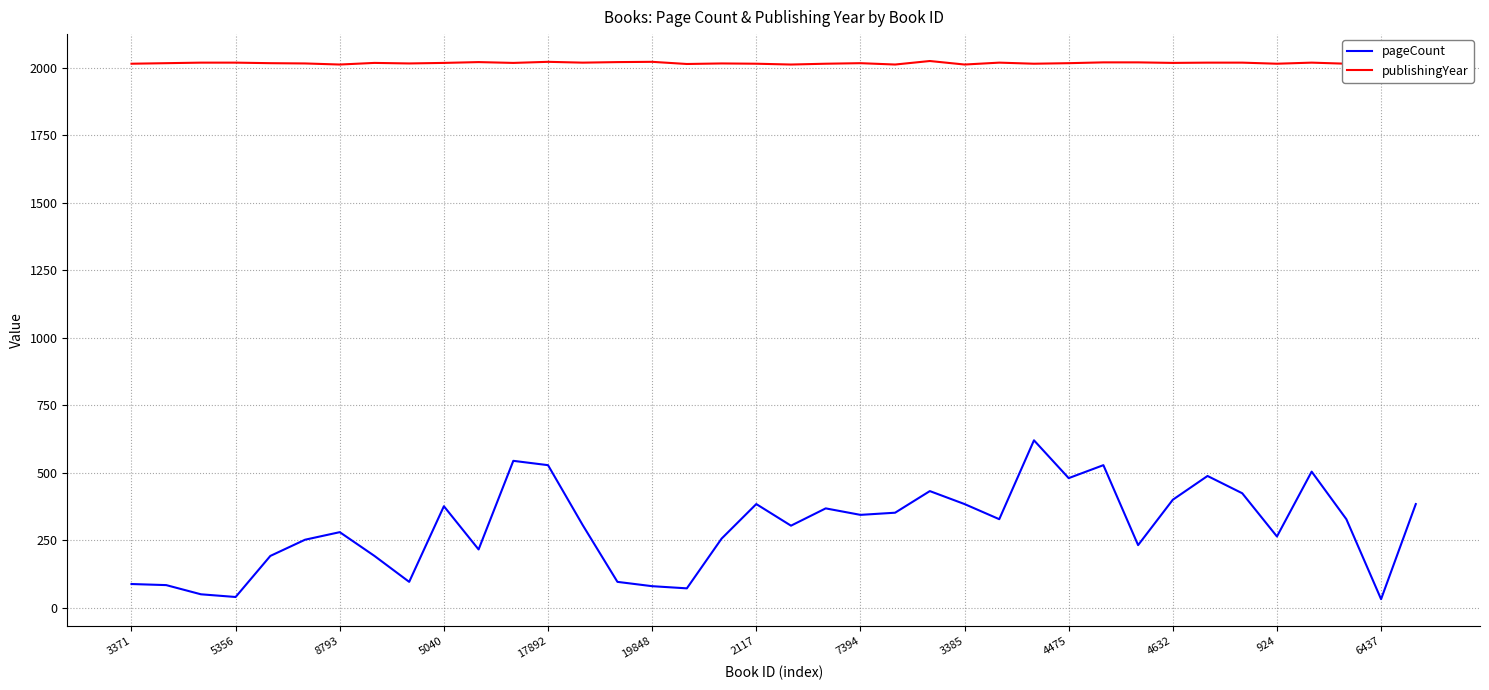

Which series has the widest spread of values?

pageCount